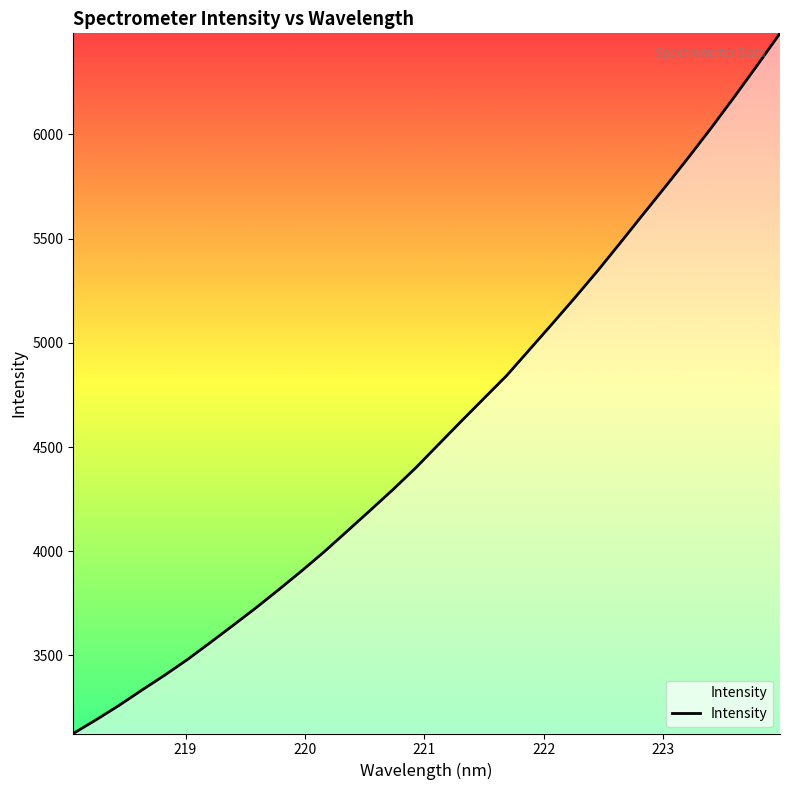

Reading left to right, what are all the values shown in this chart?

3125.6	3191.3	3260.0	3333.3	3404.9	3480.3	3561.6	3644.2	3728.1	3815.5	3905.0	3997.8	4096.1	4194.8	4294.7	4399.1	4511.2	4623.0	4733.1	4843.0	4967.3	5091.3	5217.5	5346.6	5481.7	5618.3	5754.1	5892.3	6034.3	6181.1	6331.7	6485.3